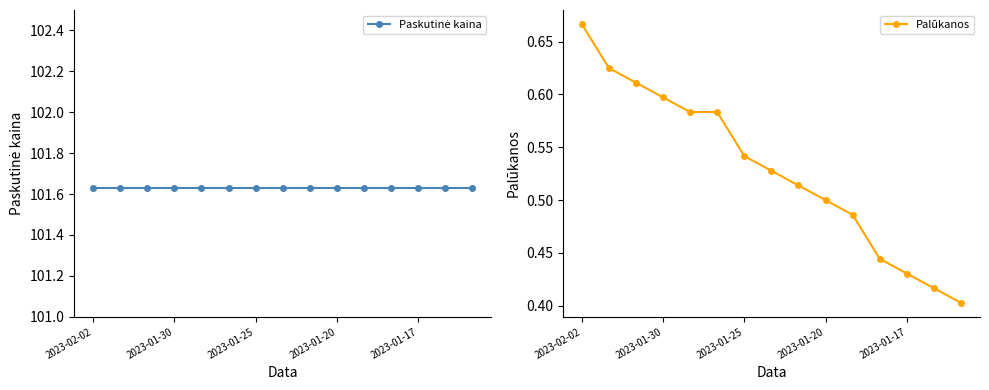

At which label does Palūkanos reach its peak?

2023-02-02